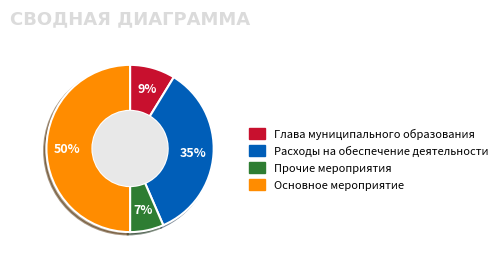

Is Глава муниципального образования the majority of the pie?

No